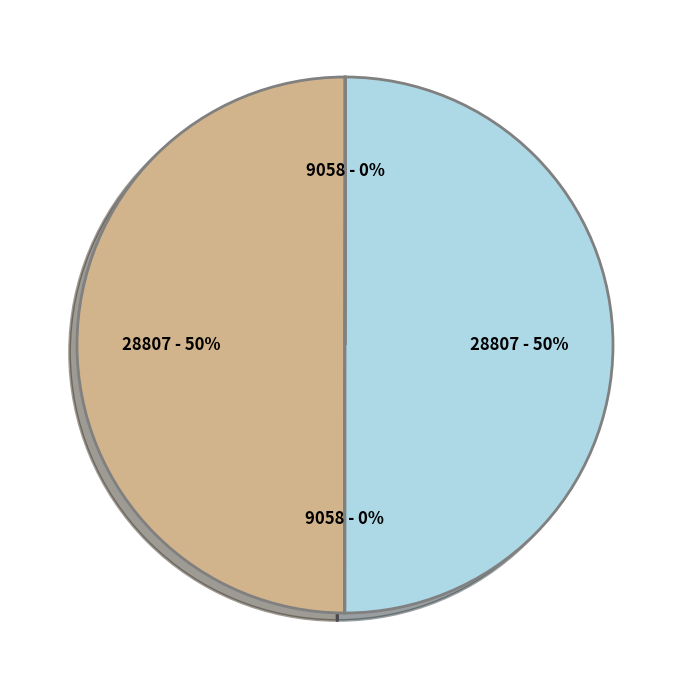

To the nearest percent, what is the difference between the largest and smallest slice percentages?

50%